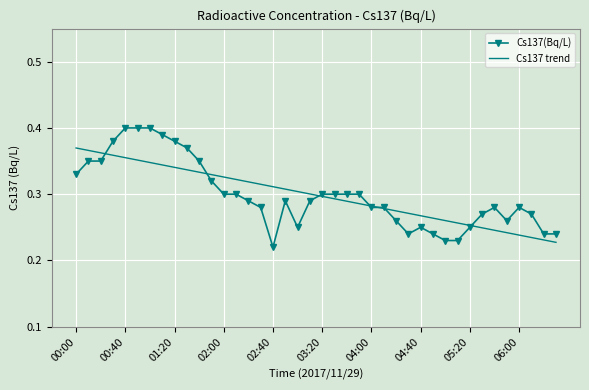

Which series has the largest range (max minus min)?

Cs137(Bq/L)